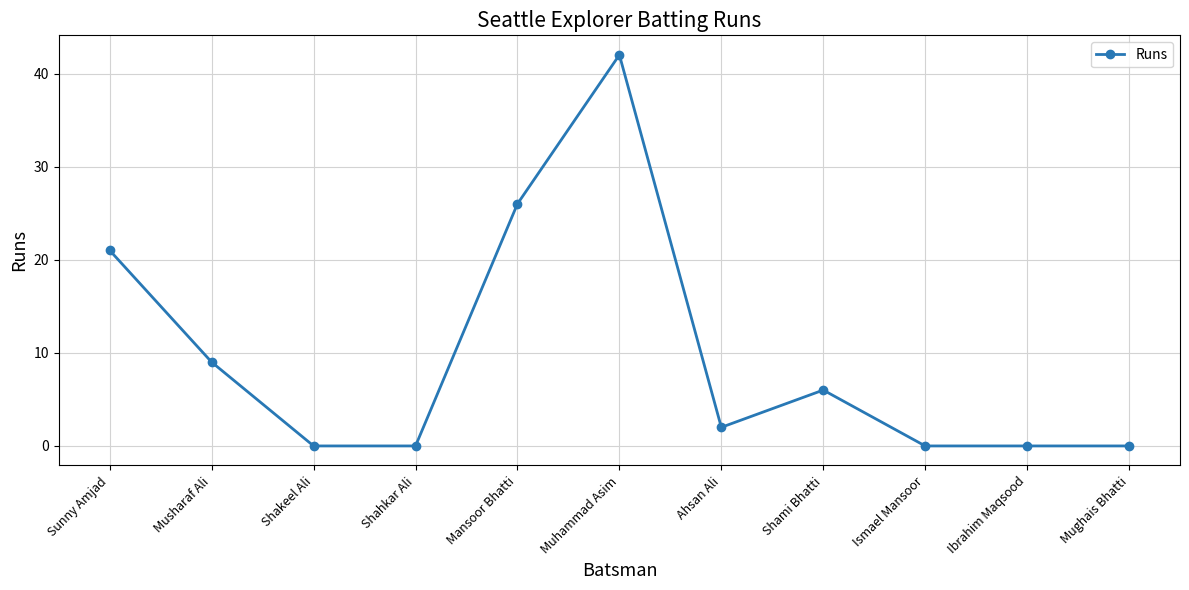

Does the chart display data point markers on the line(s)?

Yes